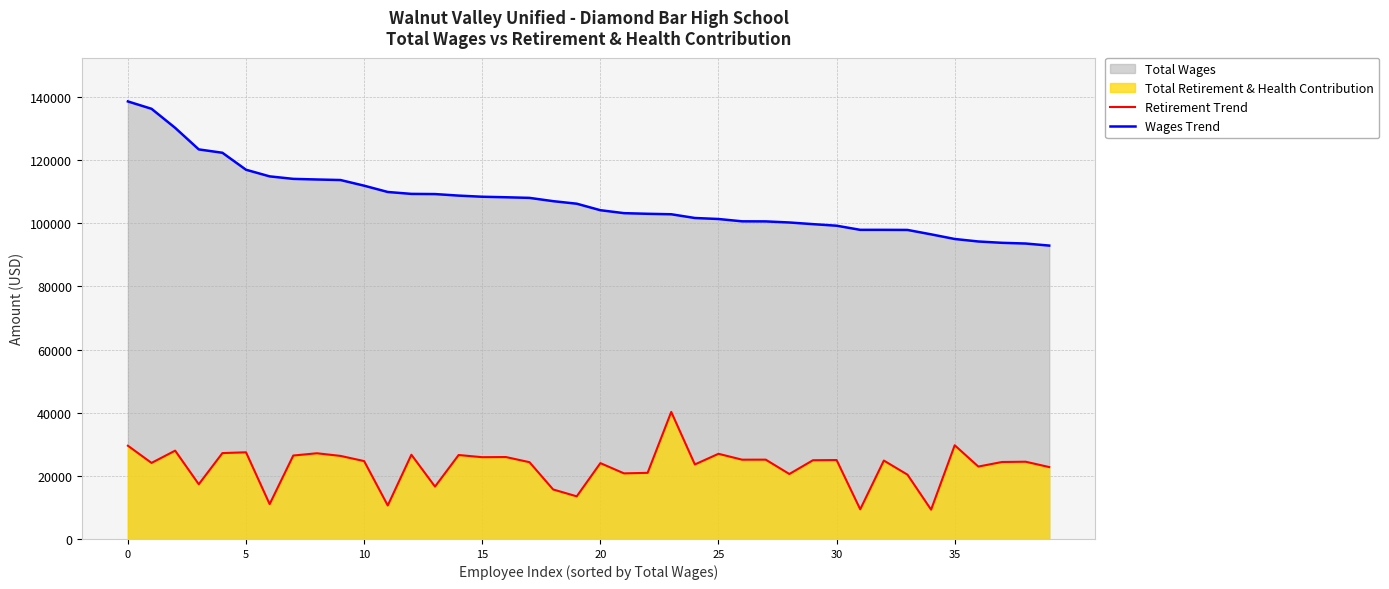

Is the value of Retirement Trend at 10 greater than the value of Wages Trend at 39?

No